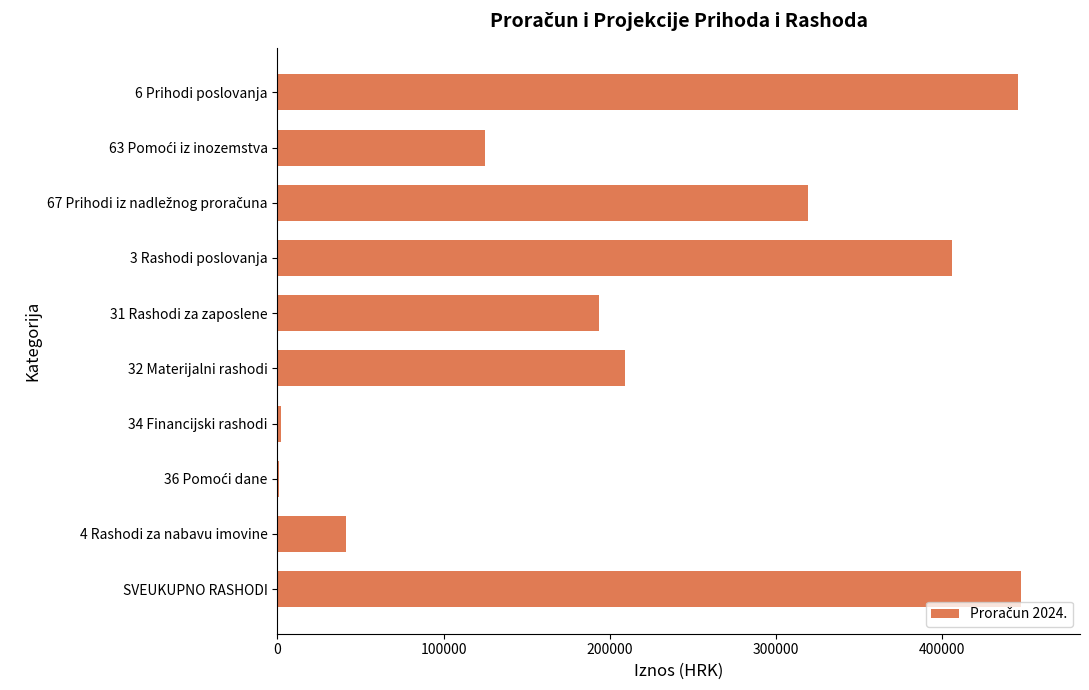

What is the maximum value shown in the chart?

447292